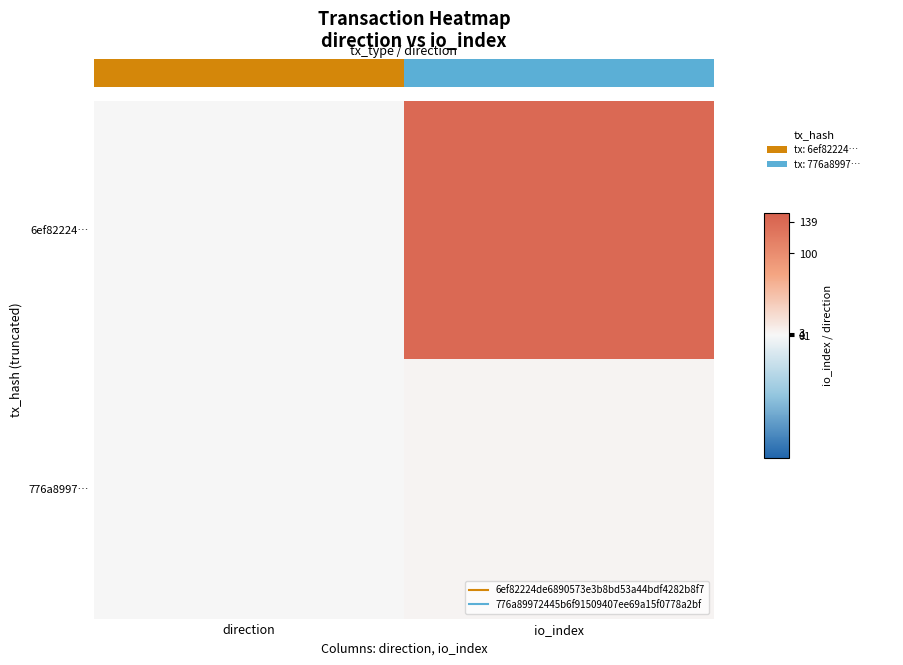

At which category is the sum across all series the highest?

io_index